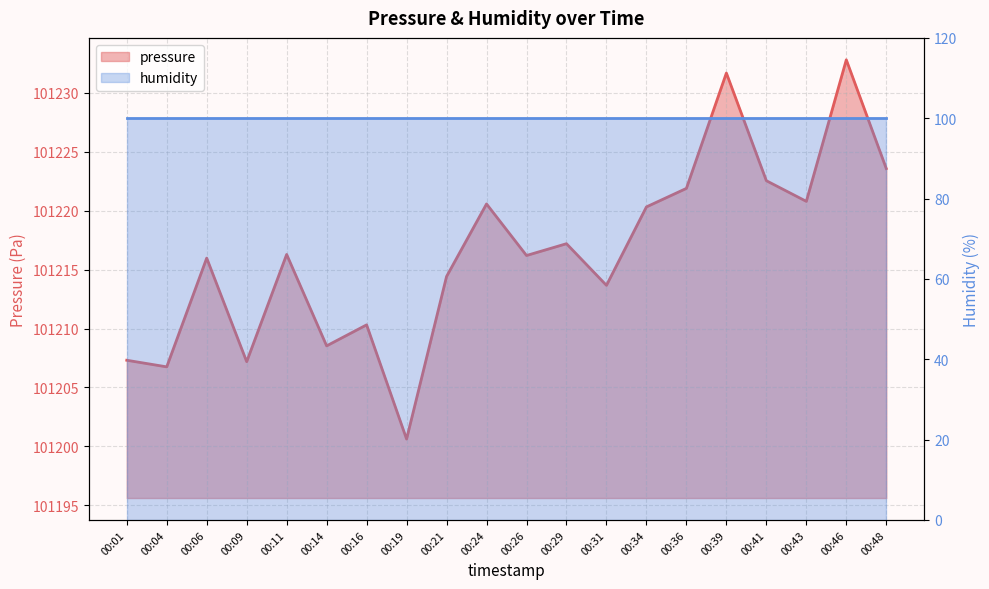

Rank the categories by value from lowest to highest.

00:19, 00:04, 00:09, 00:01, 00:14, 00:16, 00:31, 00:21, 00:06, 00:26, 00:11, 00:29, 00:34, 00:24, 00:43, 00:36, 00:41, 00:48, 00:39, 00:46